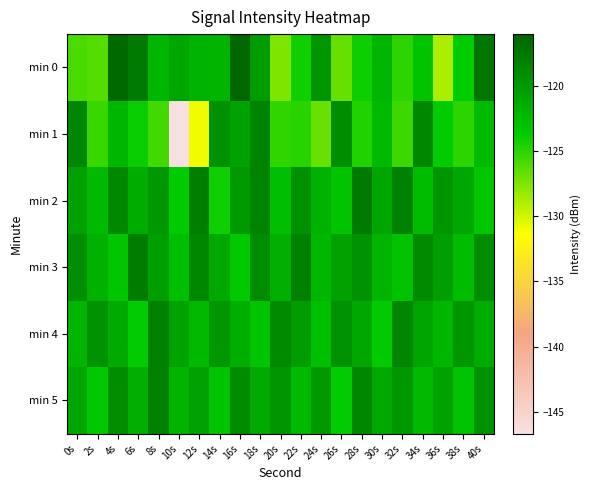

Count the number of categories in the chart.

21